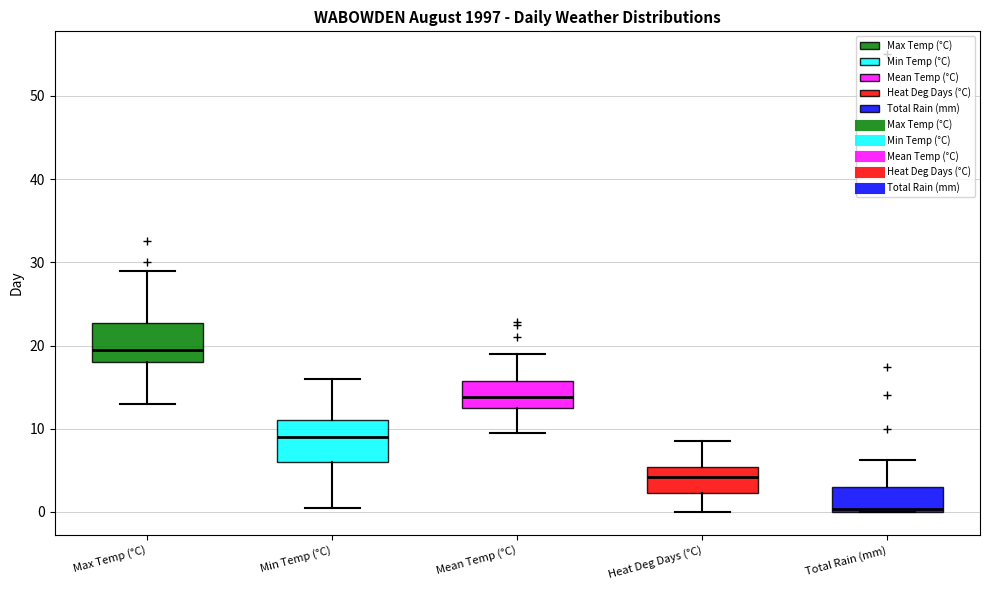

Reading left to right, read every box against the y-axis: the position of its median line, the range the box covers, and the ends of its whiskers. The values are not printed on the chart, so give them approximately, as read against the axis.

Max Temp (°C): median 20, box 18 to 23, whiskers 13 to 29
Min Temp (°C): median 9, box 6 to 11, whiskers 1 to 16
Mean Temp (°C): median 14, box 13 to 16, whiskers 10 to 19
Heat Deg Days (°C): median 4, box 2 to 5, whiskers 0 to 9
Total Rain (mm): median 0 (just above the box's lower edge), box 0 to 3, whiskers 0 to 6